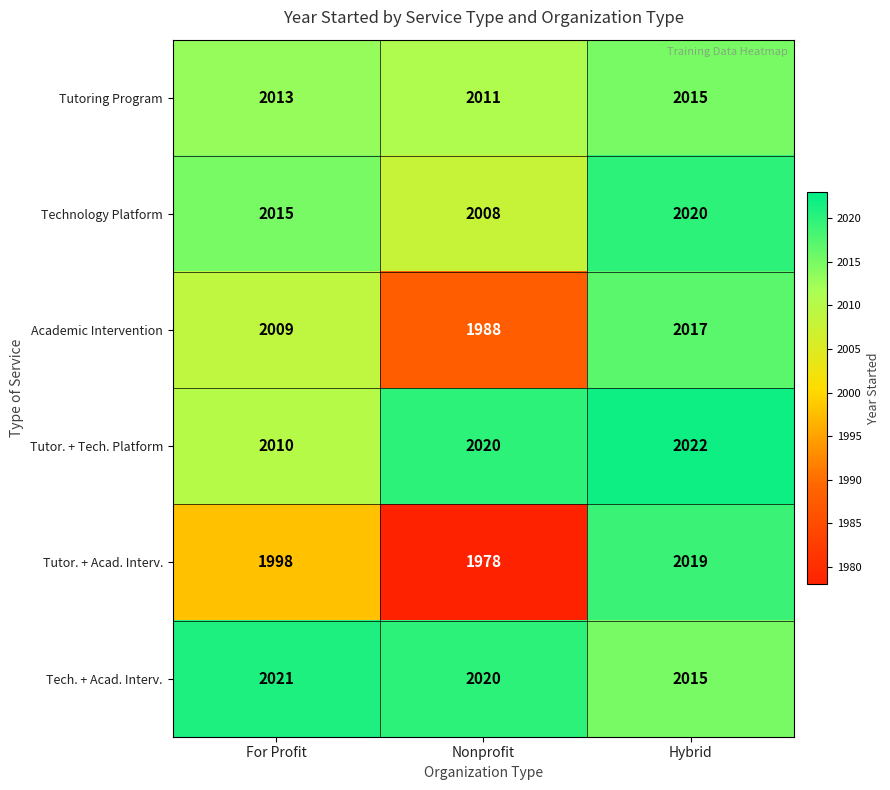

Reading left to right, what are all the values shown in this chart?

Tutoring Program: 2013	2011	2015
Technology Platform: 2015	2008	2020
Academic Intervention: 2009	1988	2017
Tutor. + Tech. Platform: 2010	2020	2022
Tutor. + Acad. Interv.: 1998	1978	2019
Tech. + Acad. Interv.: 2021	2020	2015